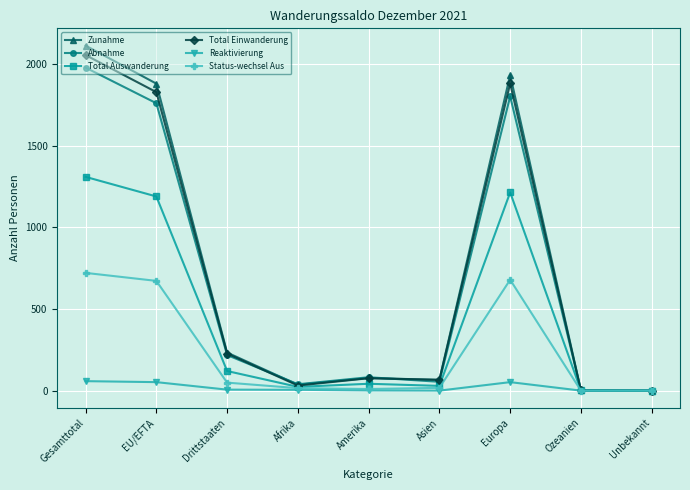

What is the spread (max minus min) of values at Asien?

66